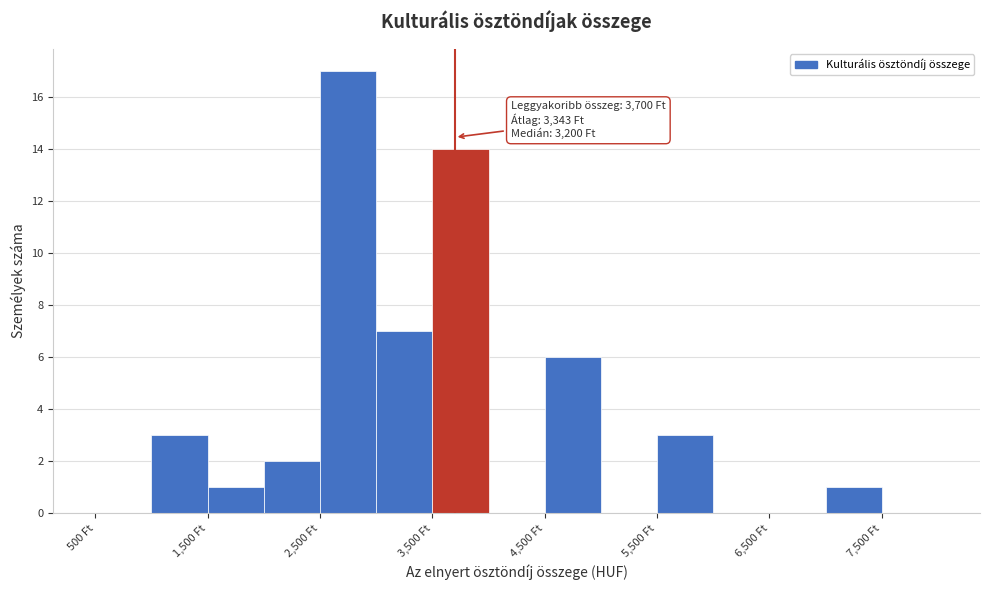

Which range on the x-axis has the tallest bar?

2500 to 3000